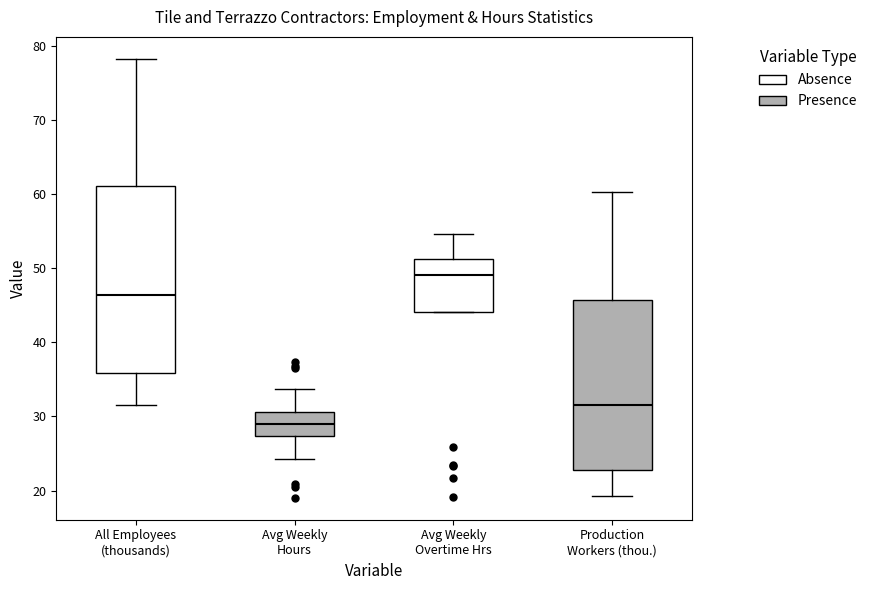

Where does the median line of the box for Avg Weekly Hours sit on the y-axis? The values are not printed on the chart, so give them approximately, as read against the axis.

29